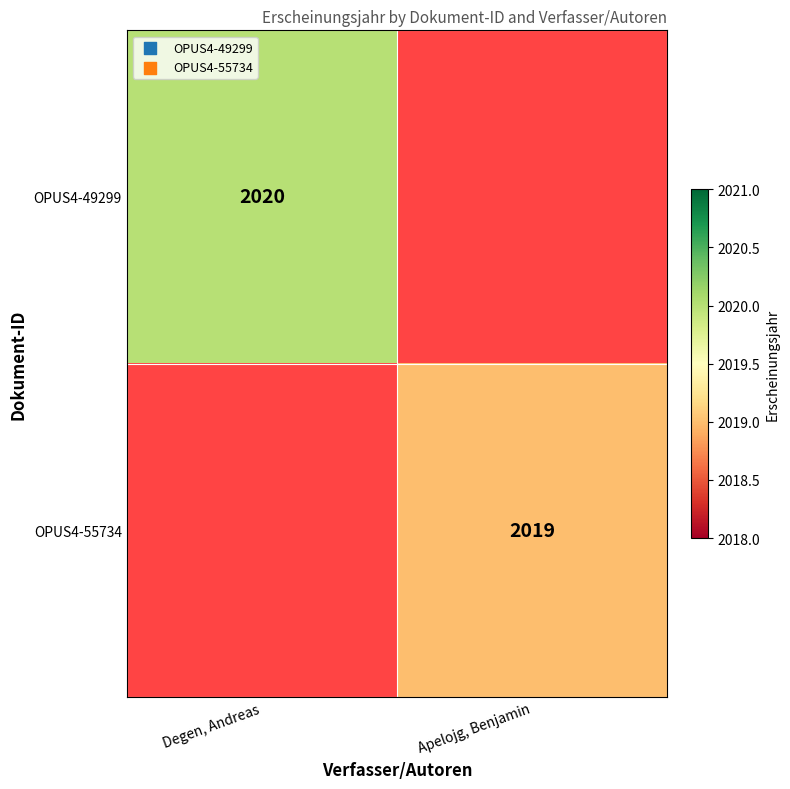

Is the value of OPUS4-49299 at Degen, Andreas greater than the value of OPUS4-55734 at Apelojg, Benjamin?

Yes